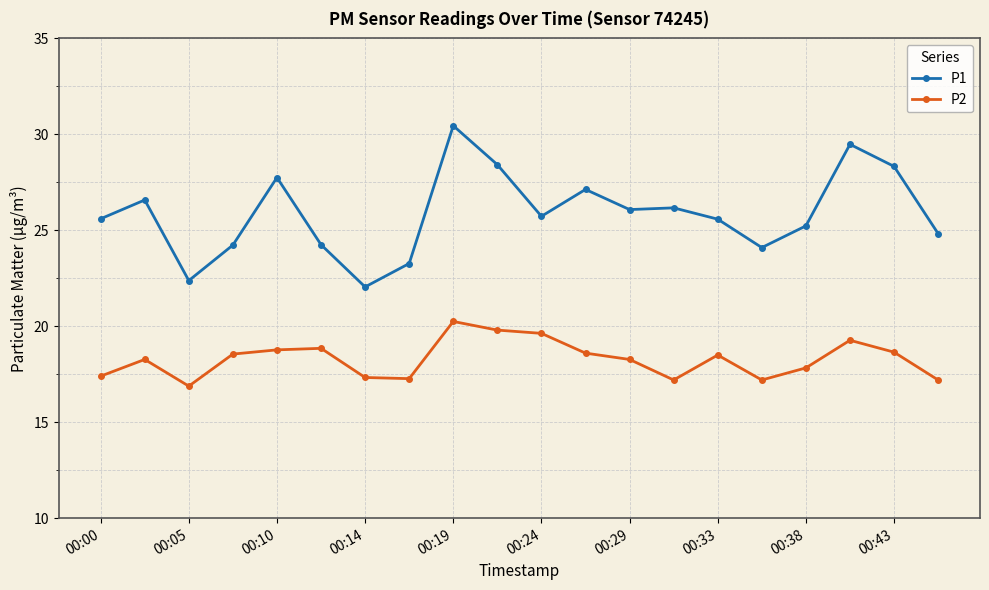

What is the value of the P2 point at the 1st from the left?

17.4